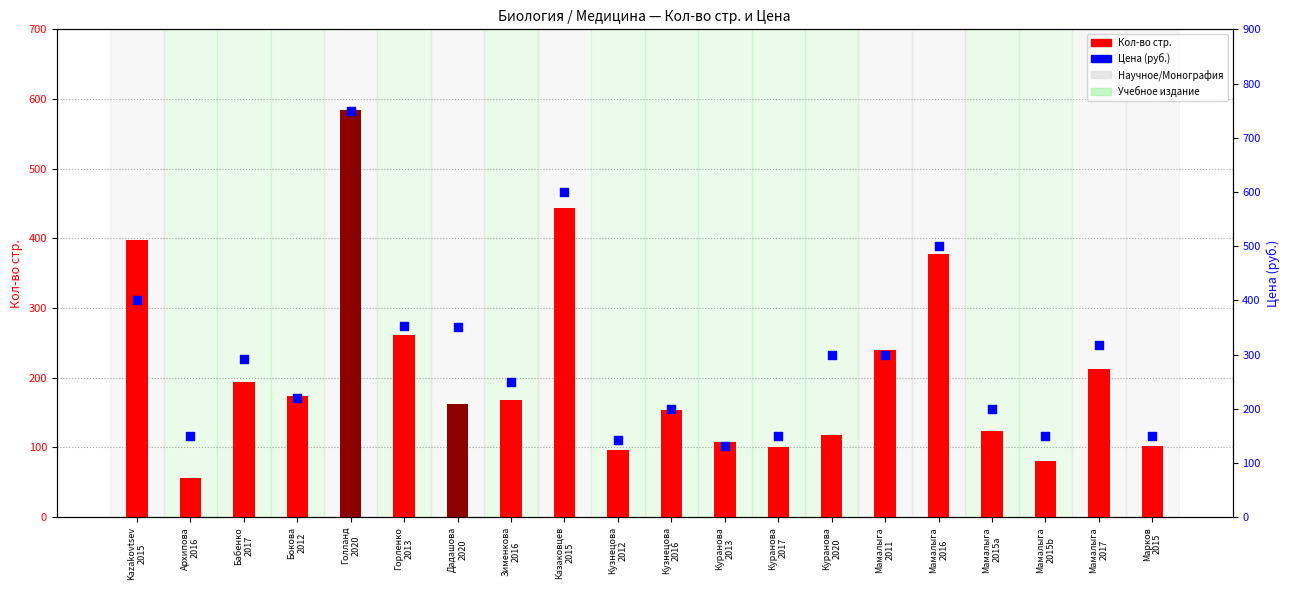

What are all the series names shown in the legend?

Кол-во стр., Цена (руб.)